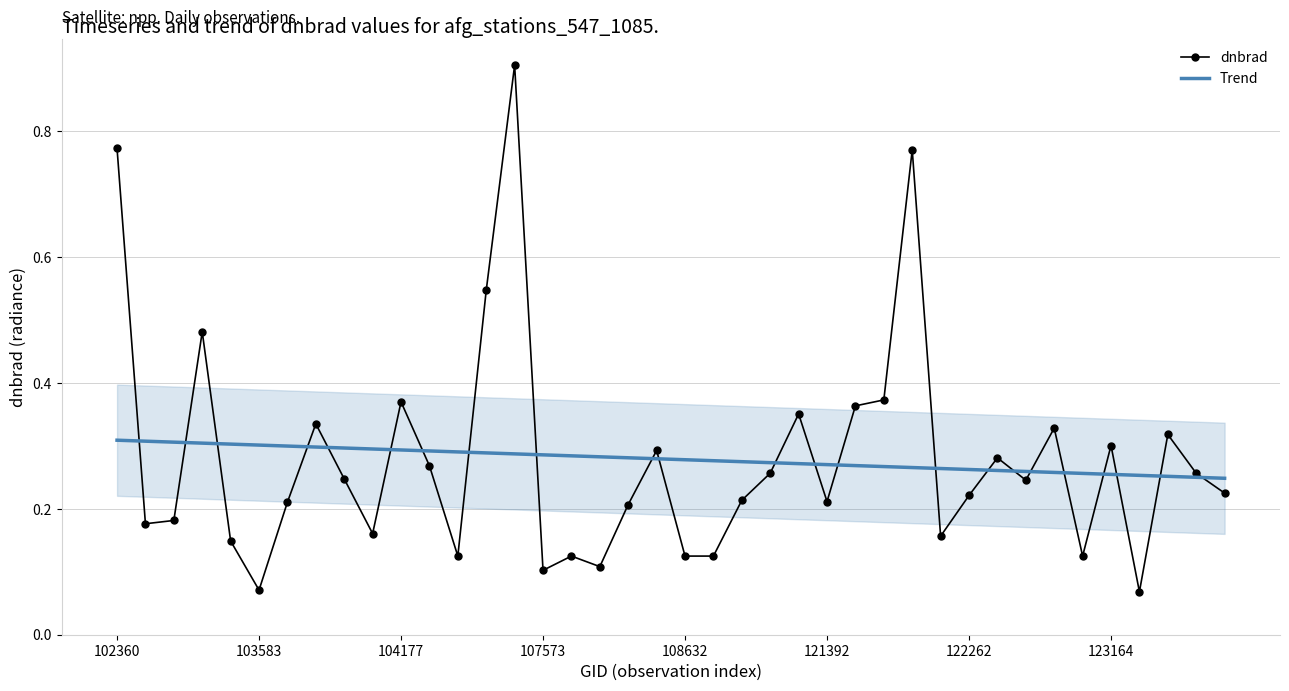

The Trend series shows 0.2 at 107573. True or false?

False